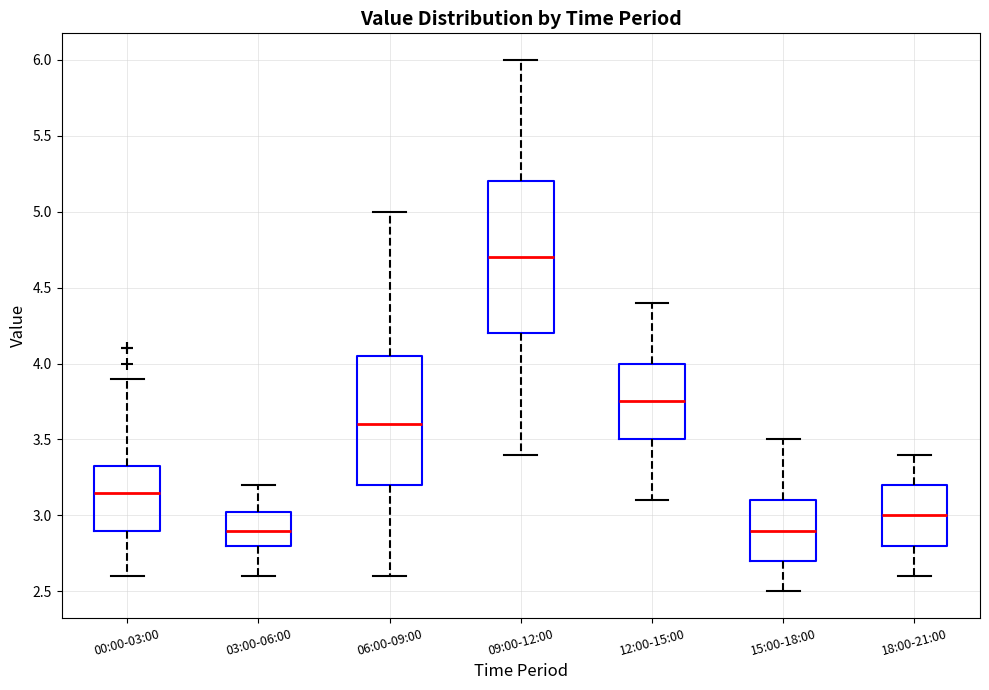

Where does the median line of the box for 03:00-06:00 sit on the y-axis? The values are not printed on the chart, so give them approximately, as read against the axis.

2.90